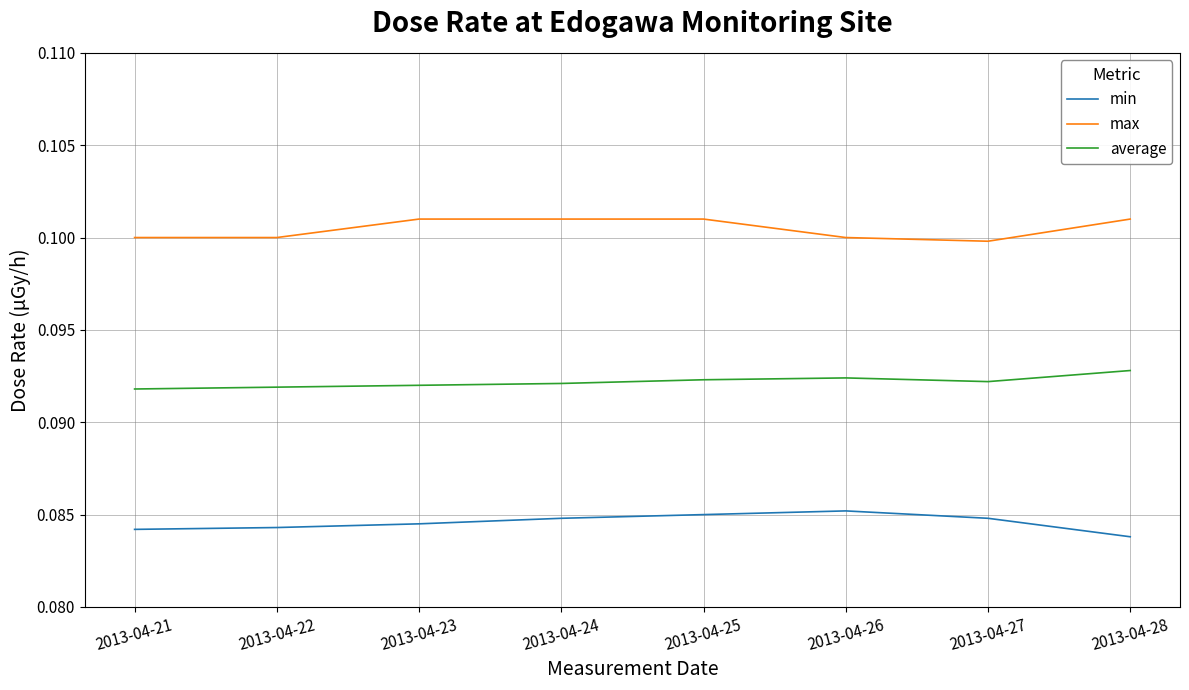

True or false: min and average cross at least once.

False